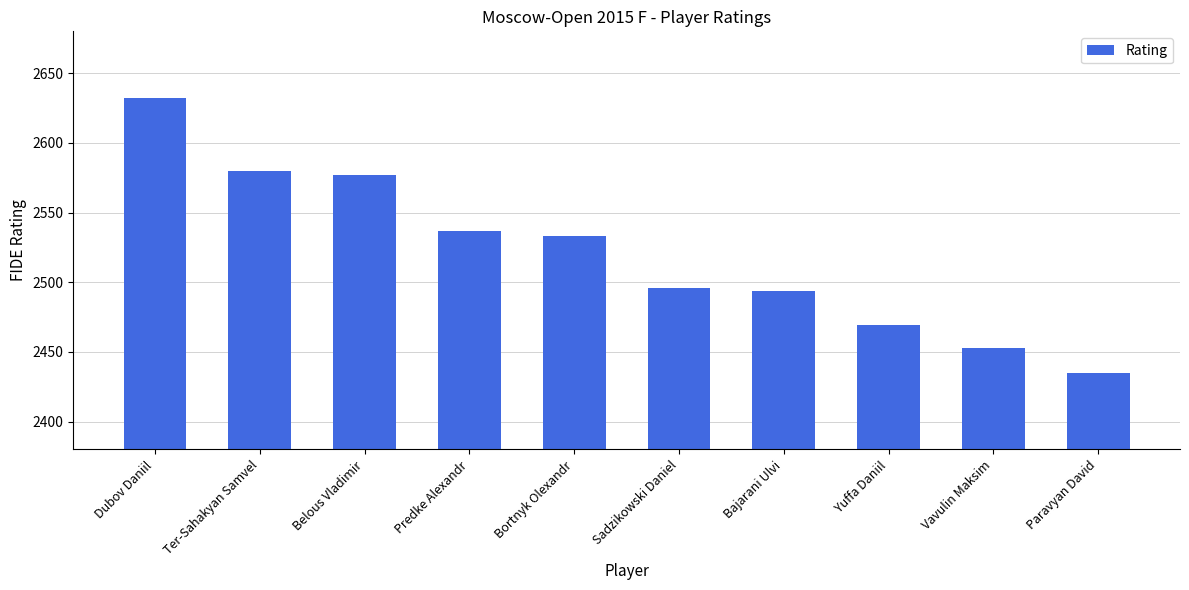

True or false: the data shows 2496 at Sadzikowski Daniel.

True